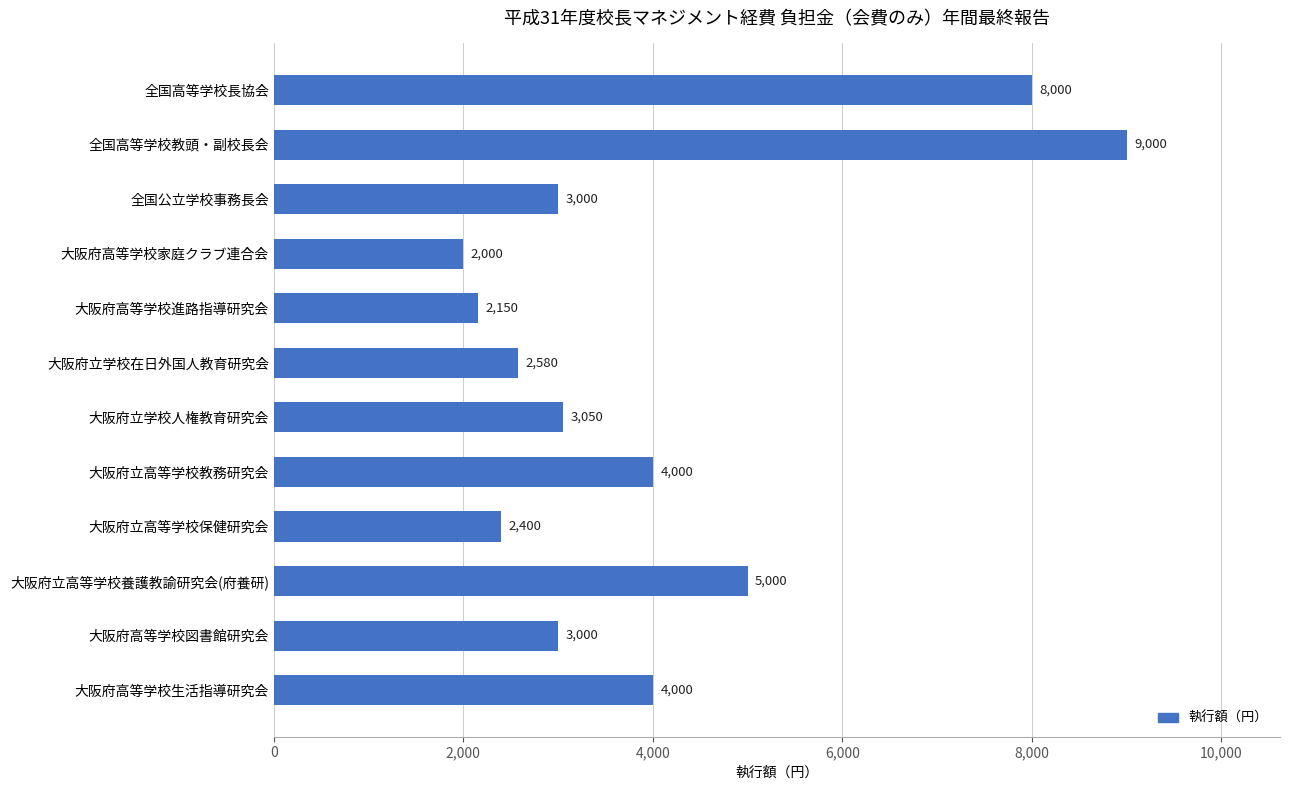

True or false: the data shows 9000 at 全国高等学校教頭・副校長会.

True